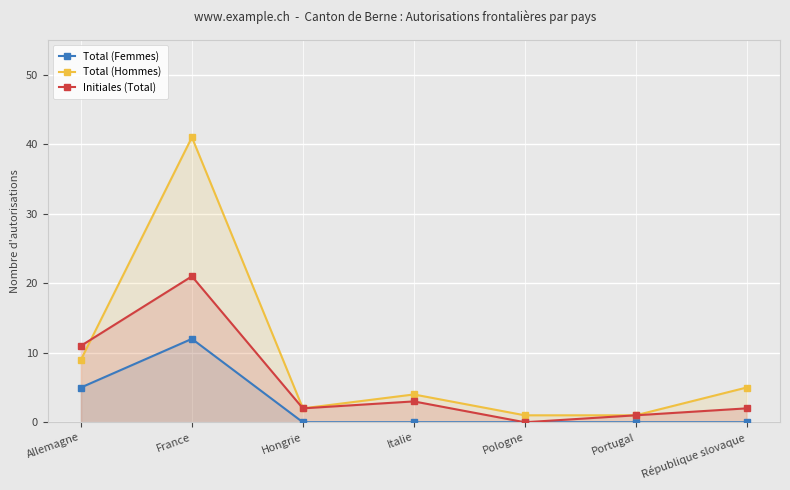

What is the total value across all series at Italie?

7